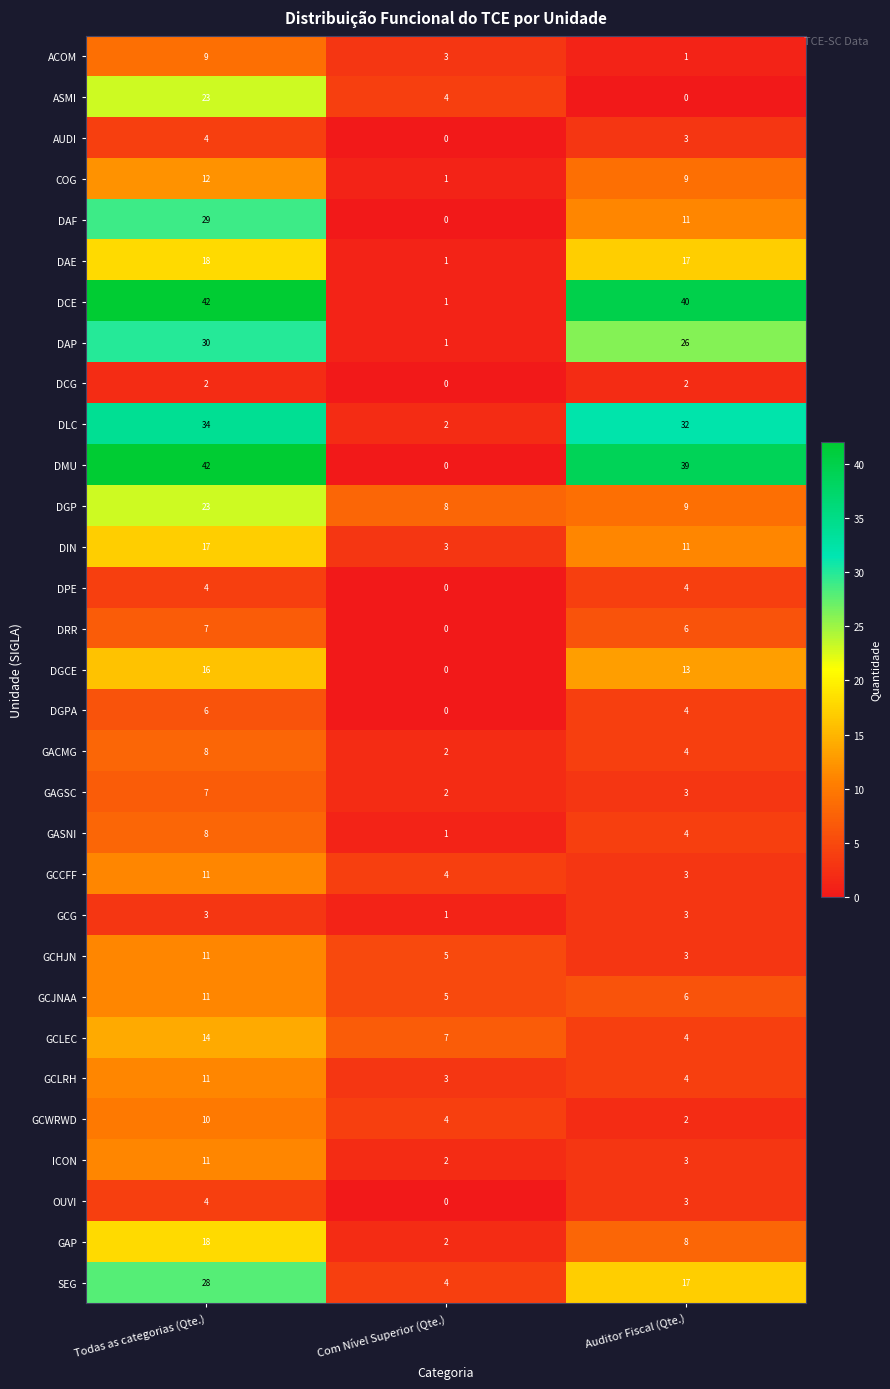

At which category is the sum across all series the highest?

Todas as categorias (Qte.)